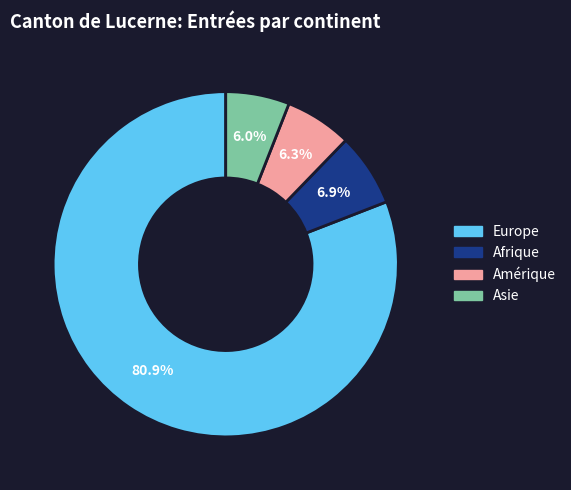

Does Amérique account for over 50% of the chart?

No